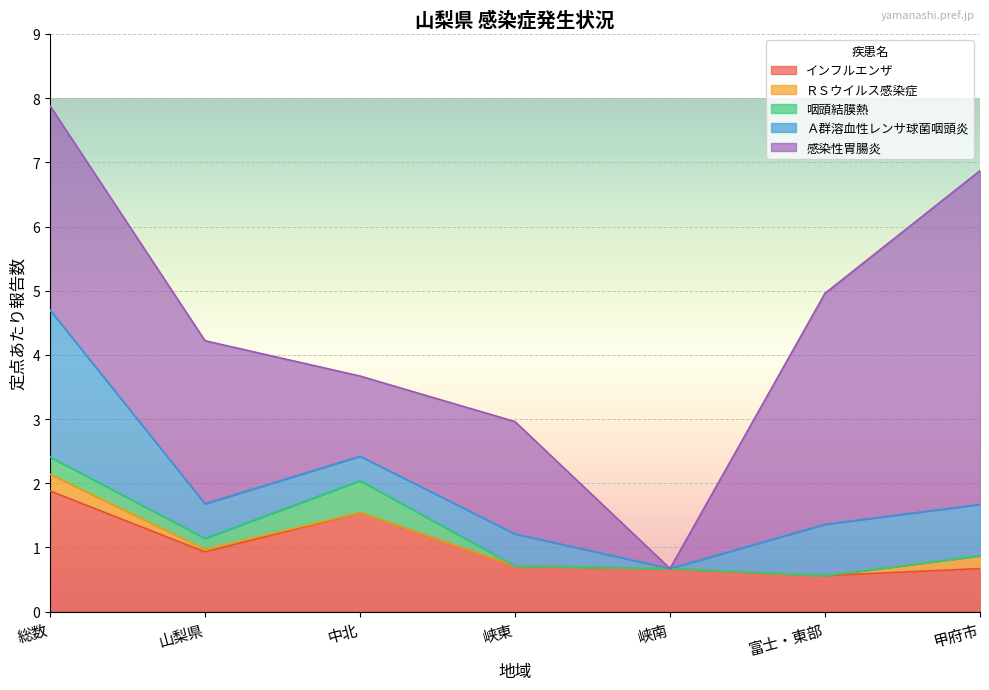

What is the difference between the ＲＳウイルス感染症 values at 峡南 and 総数?

0.3